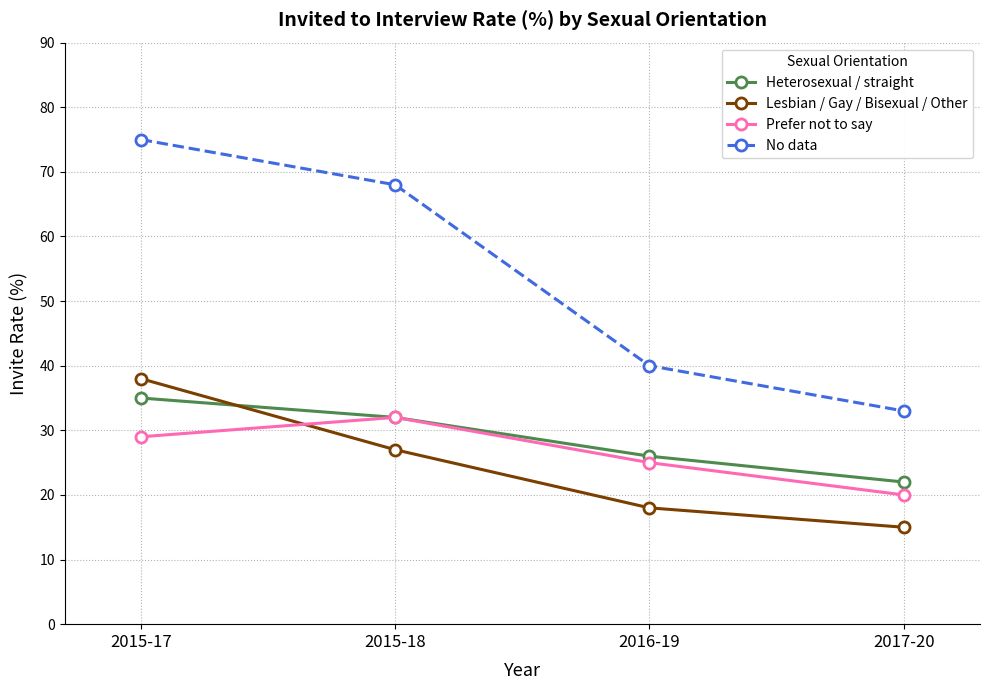

List the series in order of their peak value, lowest first.

Prefer not to say, Heterosexual / straight, Lesbian / Gay / Bisexual / Other, No data